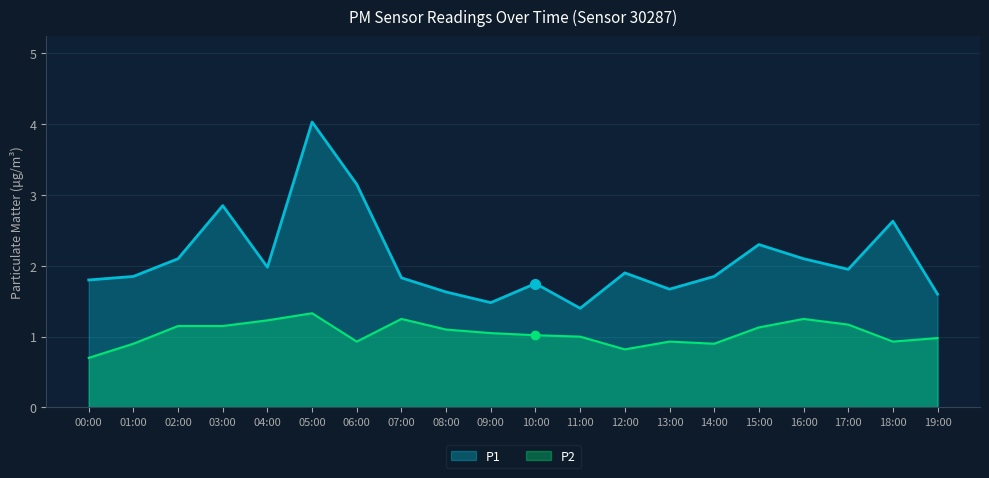

What is the sum of all P1 values?

41.9